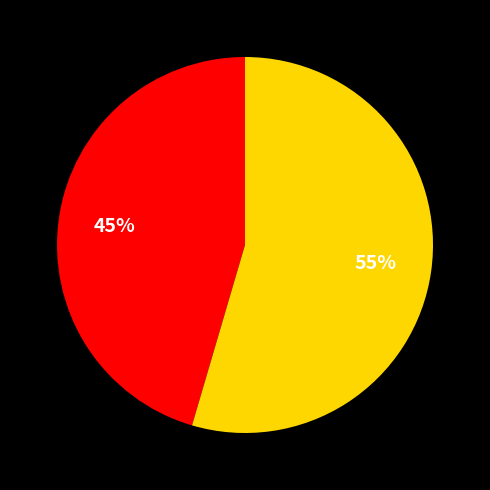

To the nearest percent, what is the average slice percentage?

50%